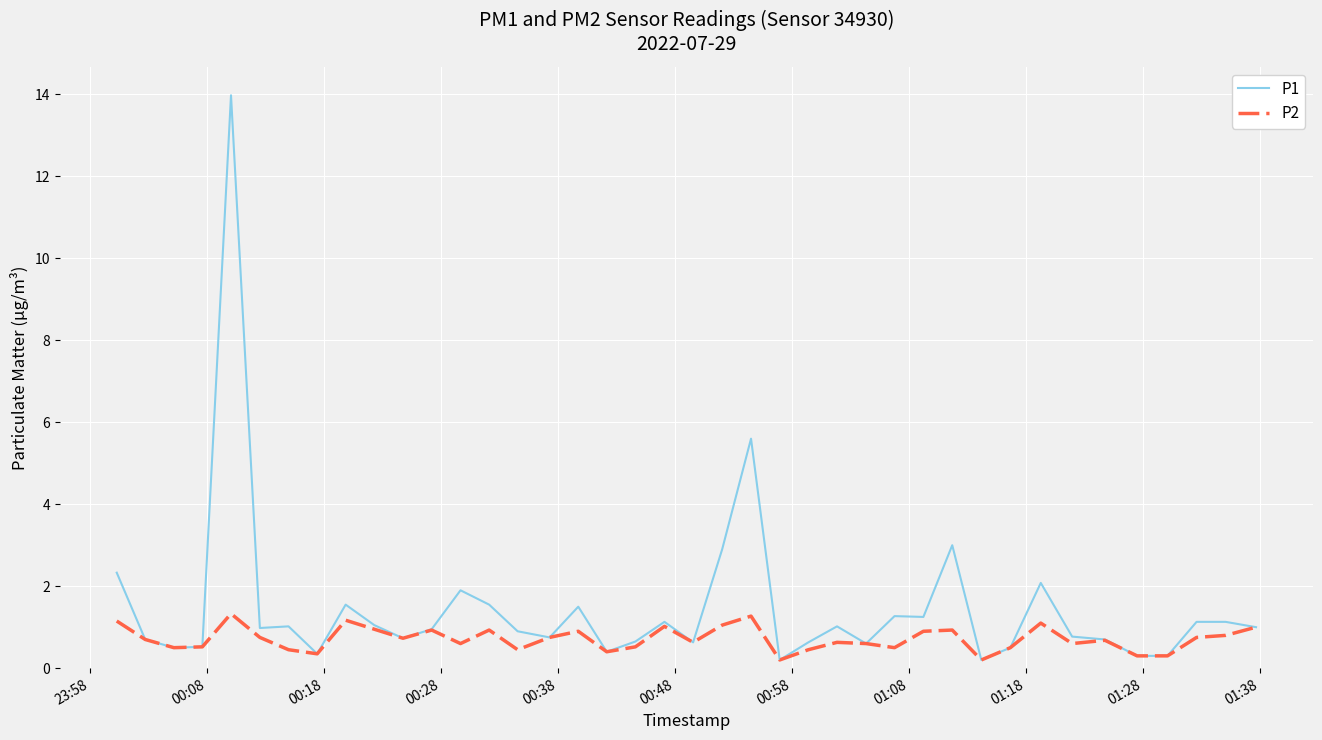

Rank the series by their maximum value, from lowest to highest.

P2, P1